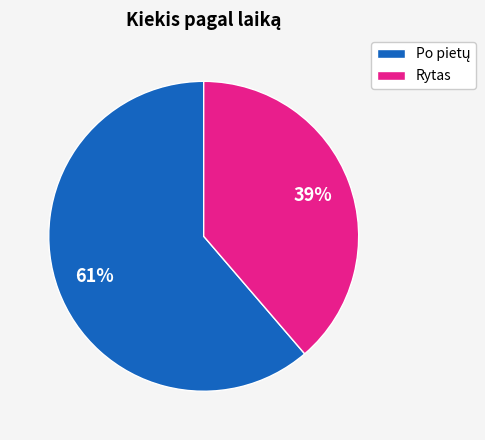

To the nearest percent, what is the average slice percentage?

50%